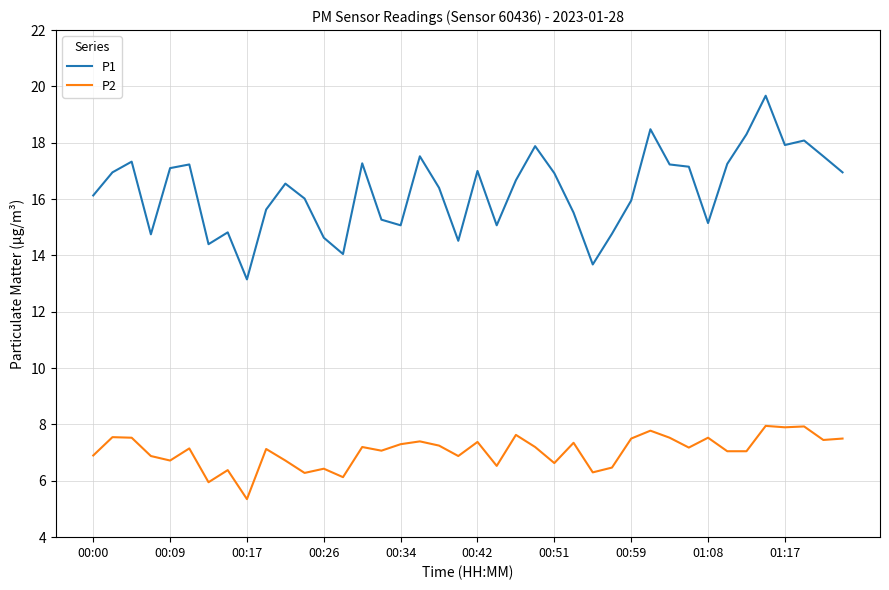

Which series has the widest spread of values?

P1